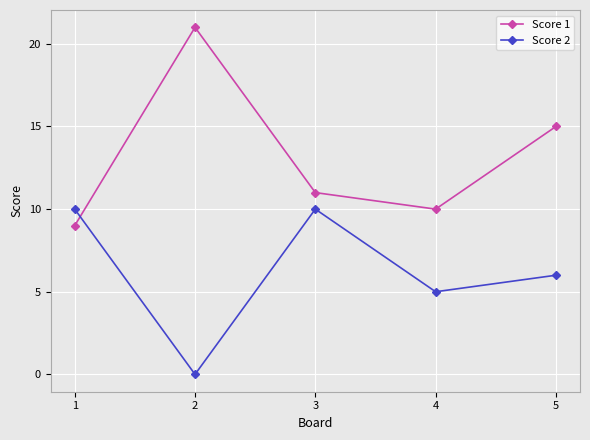

List the series in order of their overall mean, lowest first.

Score 2, Score 1